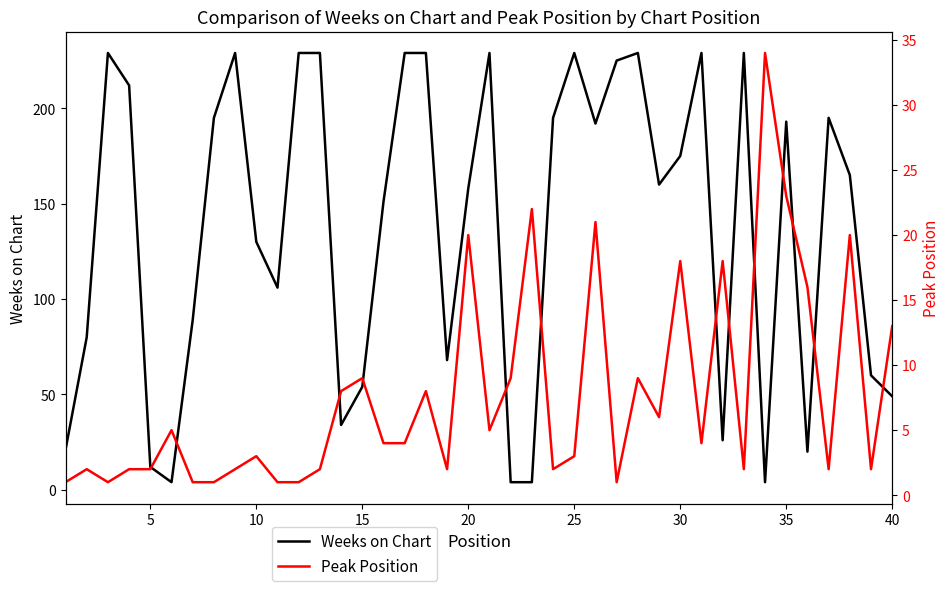

What is the average value of the Weeks on Chart series?

138